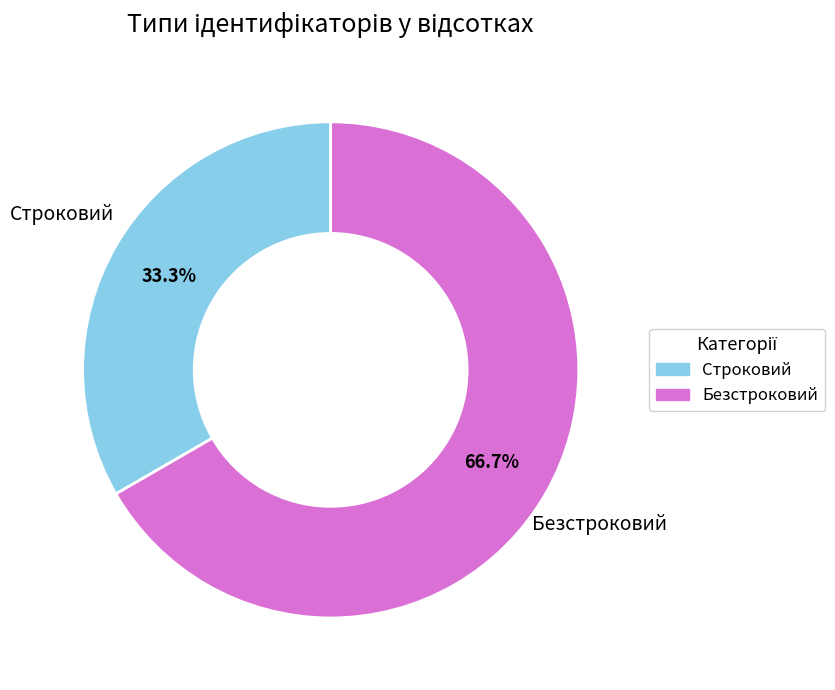

To the nearest percent, what percentage of the pie is Безстроковий?

67%